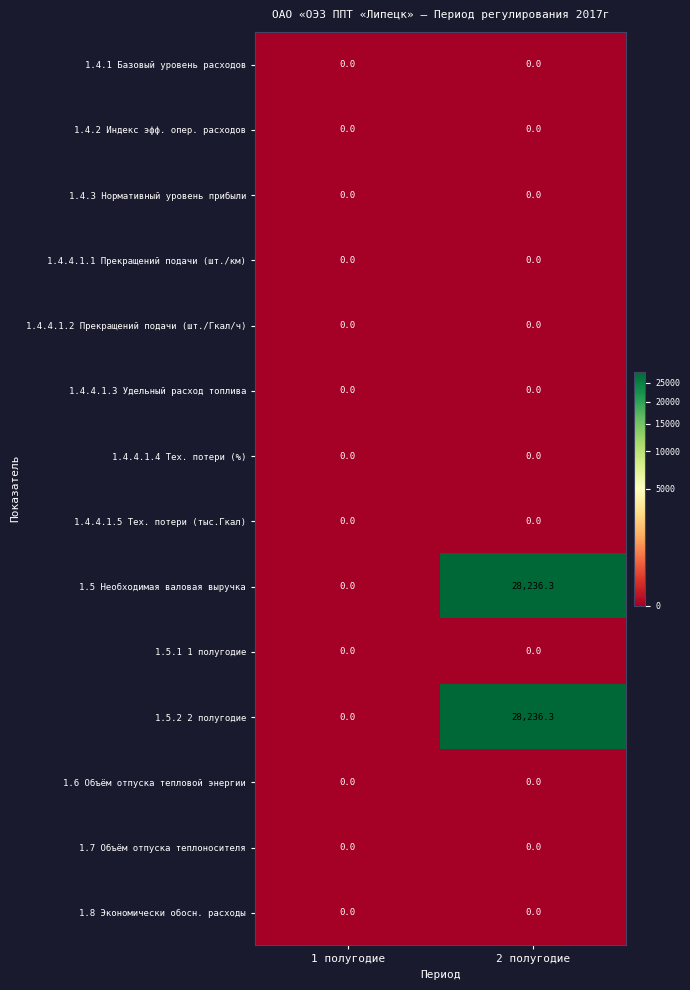

Reading right to left, extract all data points from this chart.

1.4.1 Базовый уровень расходов: 2 полугодие=0.0	1 полугодие=0.0
1.4.2 Индекс эфф. опер. расходов: 2 полугодие=0.0	1 полугодие=0.0
1.4.3 Нормативный уровень прибыли: 2 полугодие=0.0	1 полугодие=0.0
1.4.4.1.1 Прекращений подачи (шт./км): 2 полугодие=0.0	1 полугодие=0.0
1.4.4.1.2 Прекращений подачи (шт./Гкал/ч): 2 полугодие=0.0	1 полугодие=0.0
1.4.4.1.3 Удельный расход топлива: 2 полугодие=0.0	1 полугодие=0.0
1.4.4.1.4 Тех. потери (%): 2 полугодие=0.0	1 полугодие=0.0
1.4.4.1.5 Тех. потери (тыс.Гкал): 2 полугодие=0.0	1 полугодие=0.0
1.5 Необходимая валовая выручка: 2 полугодие=28236.3	1 полугодие=0.0
1.5.1 1 полугодие: 2 полугодие=0.0	1 полугодие=0.0
1.5.2 2 полугодие: 2 полугодие=28236.3	1 полугодие=0.0
1.6 Объём отпуска тепловой энергии: 2 полугодие=0.0	1 полугодие=0.0
1.7 Объём отпуска теплоносителя: 2 полугодие=0.0	1 полугодие=0.0
1.8 Экономически обосн. расходы: 2 полугодие=0.0	1 полугодие=0.0